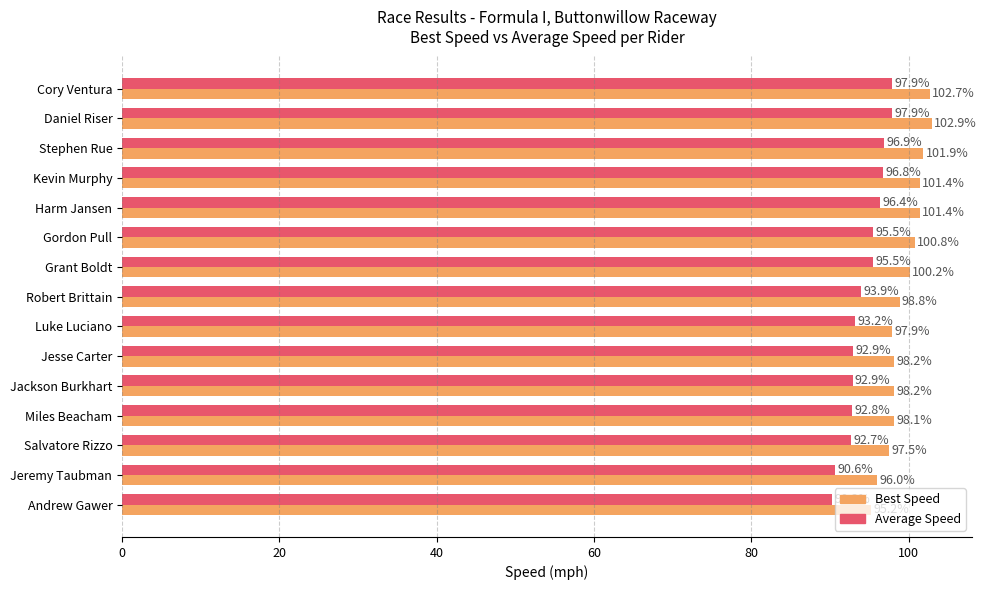

Read the Average Speed value at Cory Ventura.

97.9